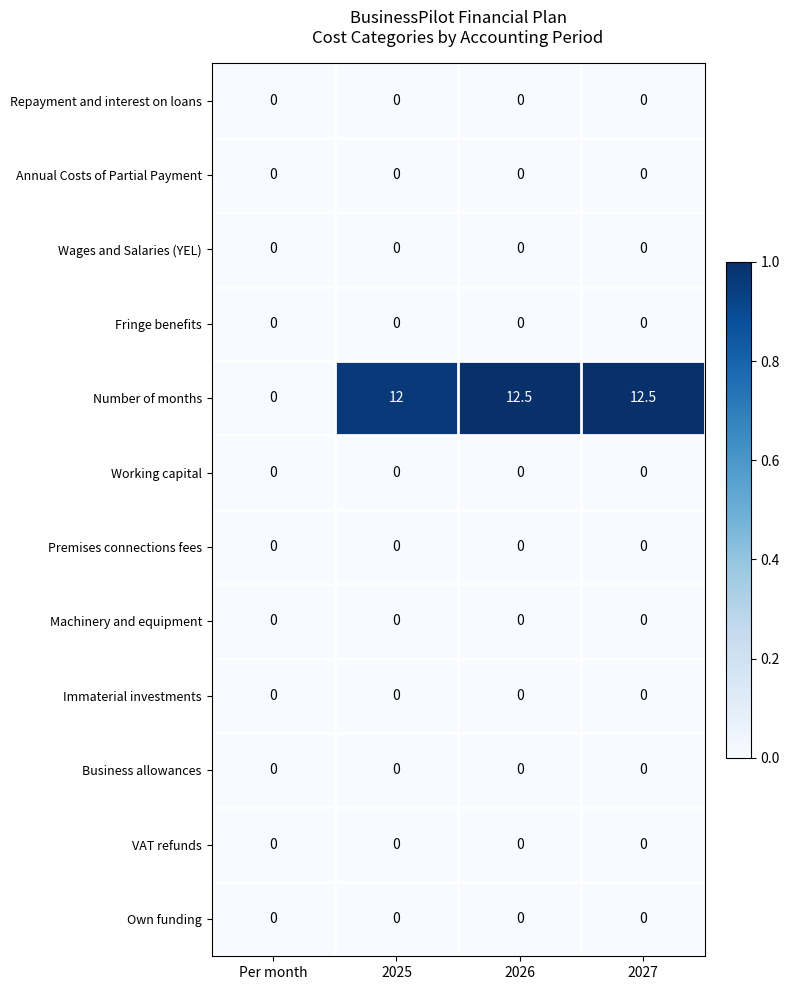

What is the total value across all series at 2025?

12.0